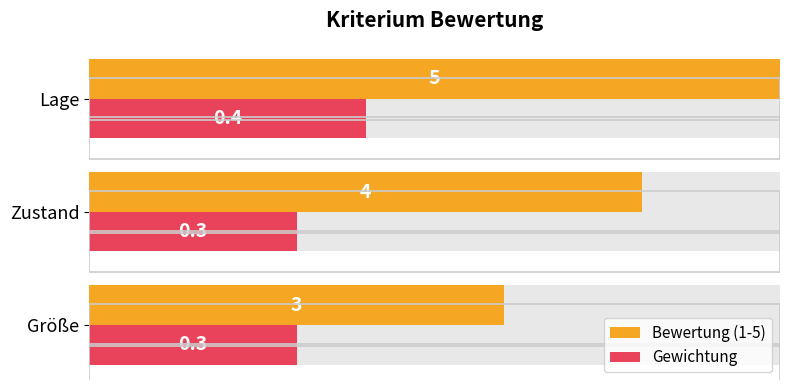

Which series has the largest total across all categories?

Bewertung (1-5)